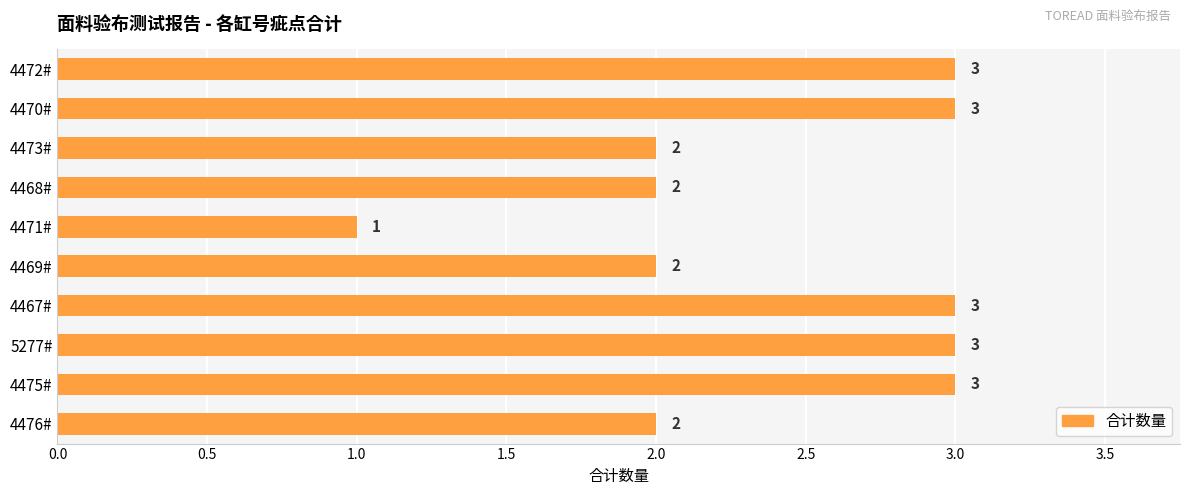

What is the label of the 9th bar from the top?

4475#